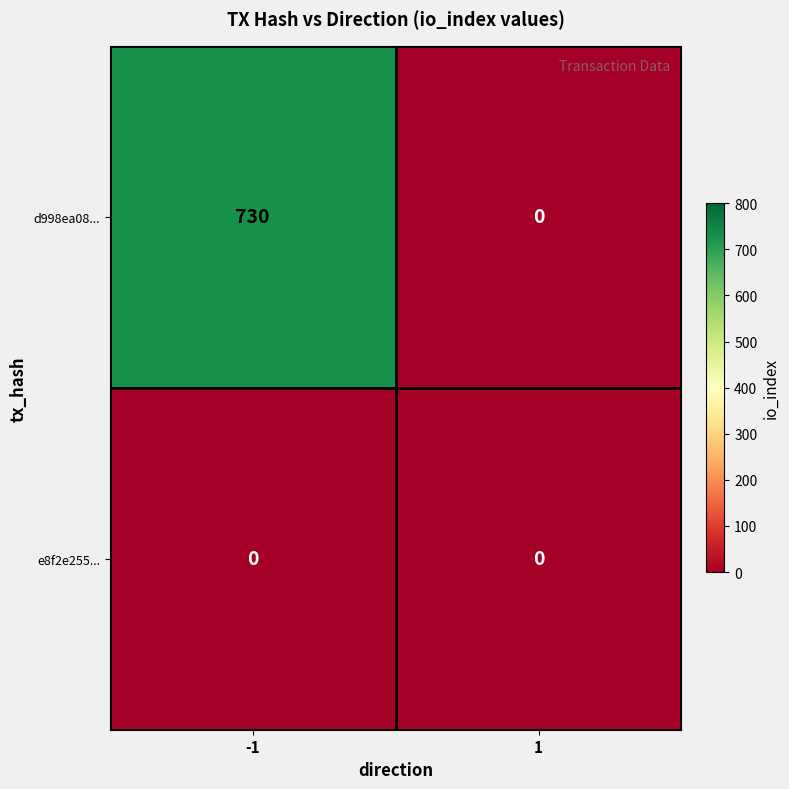

List the series in order of their overall mean, lowest first.

e8f2e255..., d998ea08...